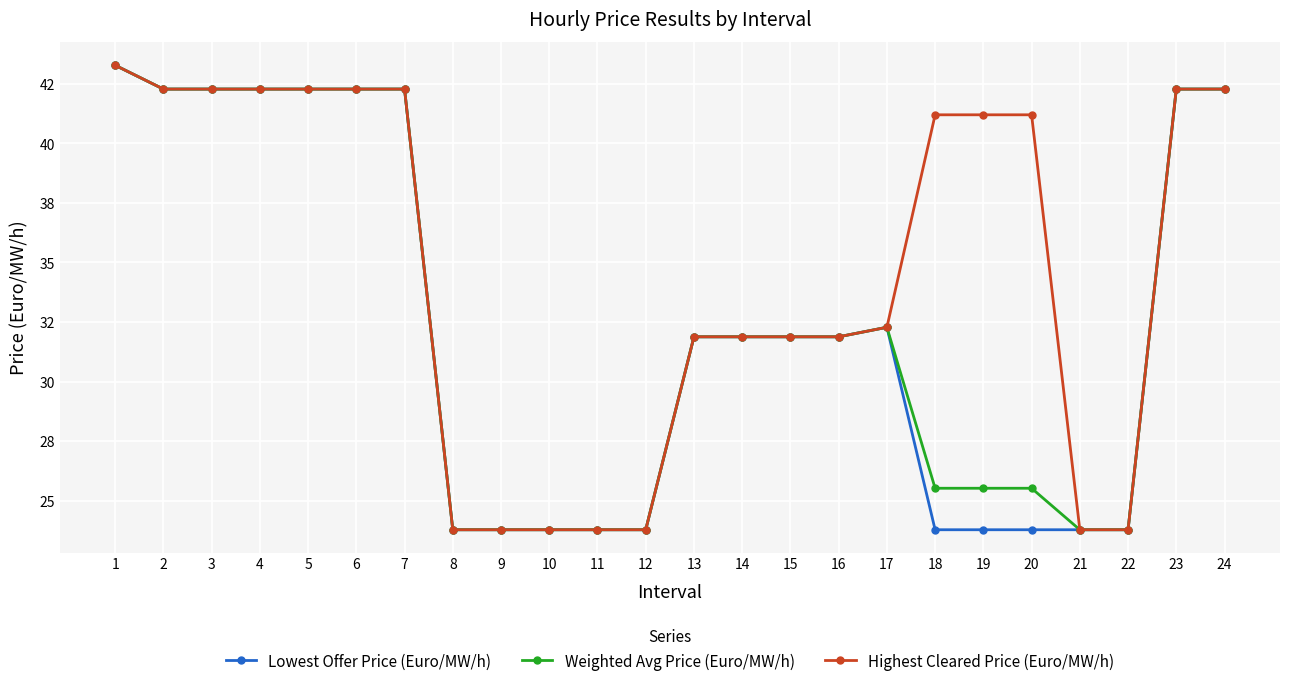

Reading right to left, transcribe all the data shown in this chart.

Lowest Offer Price (Euro/MW/h): 24=42.3	23=42.3	22=23.8	21=23.8	20=23.8	19=23.8	18=23.8	17=32.3	16=31.9	15=31.9	14=31.9	13=31.9	12=23.8	11=23.8	10=23.8	9=23.8	8=23.8	7=42.3	6=42.3	5=42.3	4=42.3	3=42.3	2=42.3	1=43.3
Weighted Avg Price (Euro/MW/h): 24=42.3	23=42.3	22=23.8	21=23.8	20=25.5	19=25.5	18=25.5	17=32.3	16=31.9	15=31.9	14=31.9	13=31.9	12=23.8	11=23.8	10=23.8	9=23.8	8=23.8	7=42.3	6=42.3	5=42.3	4=42.3	3=42.3	2=42.3	1=43.3
Highest Cleared Price (Euro/MW/h): 24=42.3	23=42.3	22=23.8	21=23.8	20=41.2	19=41.2	18=41.2	17=32.3	16=31.9	15=31.9	14=31.9	13=31.9	12=23.8	11=23.8	10=23.8	9=23.8	8=23.8	7=42.3	6=42.3	5=42.3	4=42.3	3=42.3	2=42.3	1=43.3